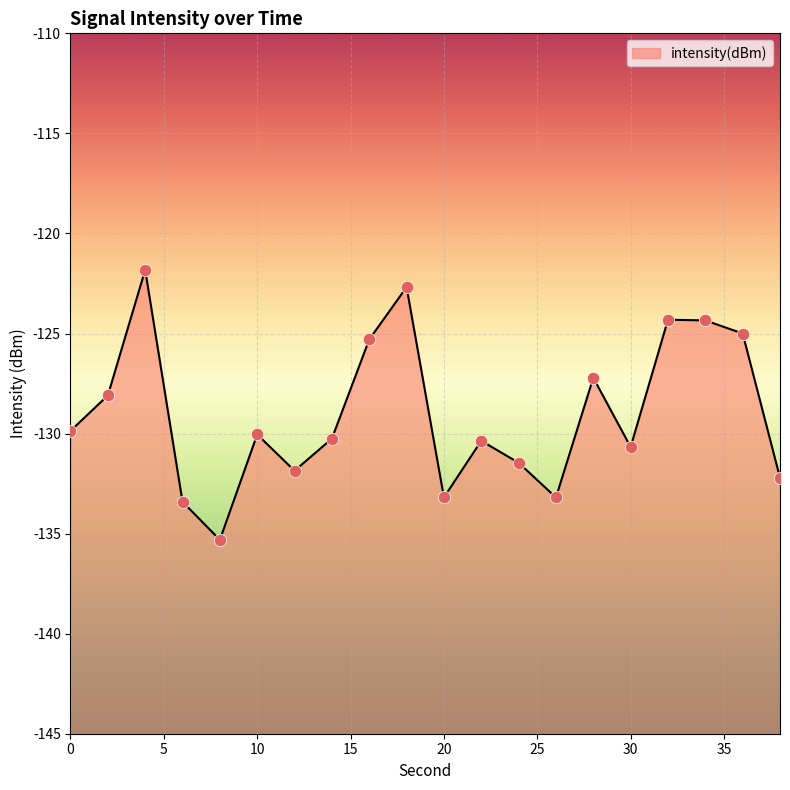

What is the change in value from 0 to 4?

+8.0